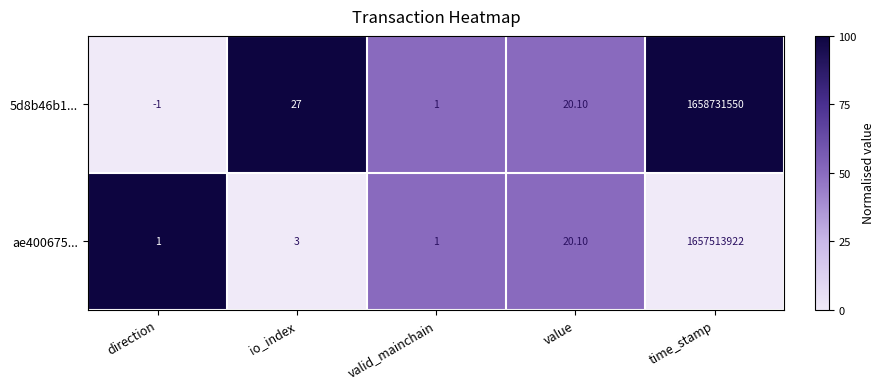

What is the average value of the 5d8b46b1... series?

331746319.4